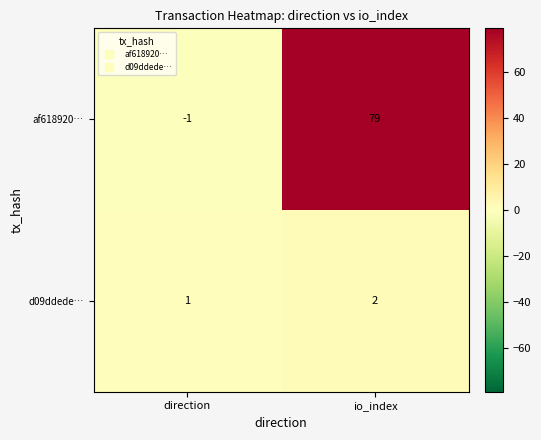

At which label is d09ddede… closest to 1?

direction